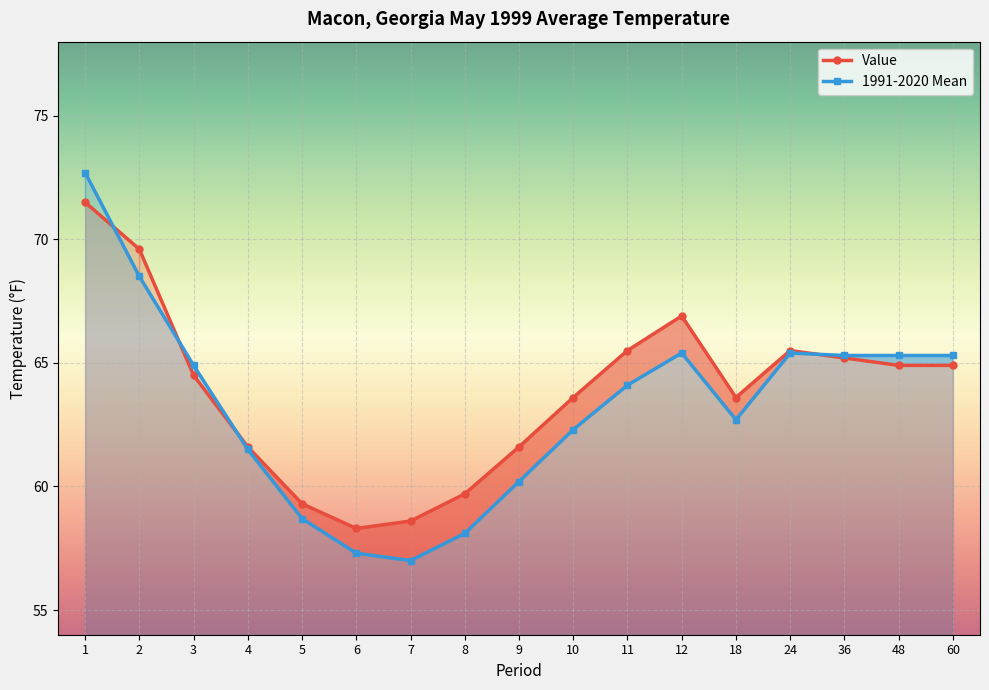

At which category does Value reach its first local peak?

12